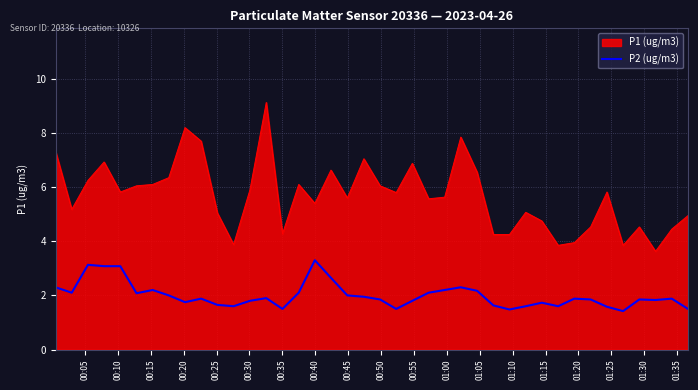

What is the difference between the maximum and minimum values in the P2 (ug/m3) series?

1.9